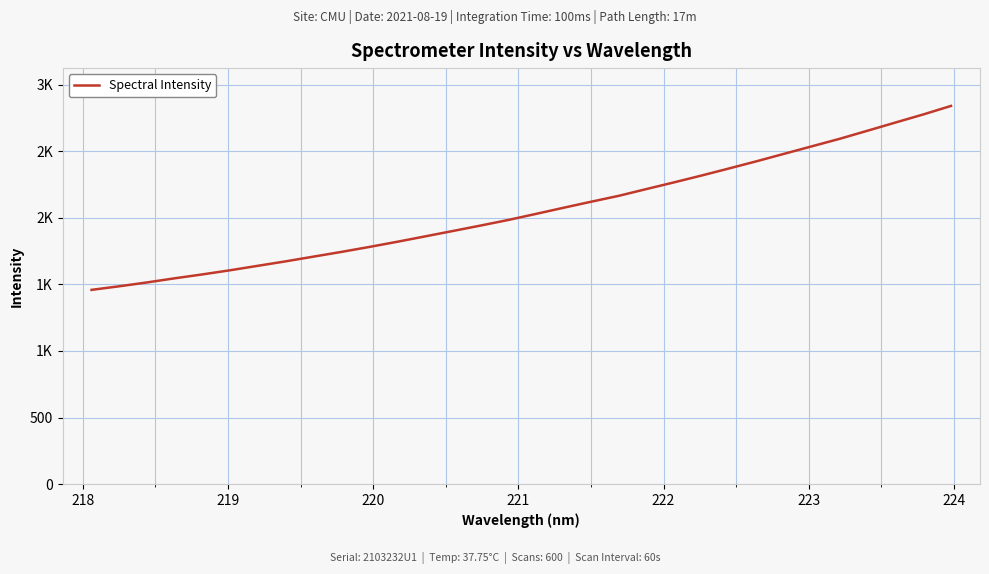

What is the difference between the maximum and minimum values?

1381.5